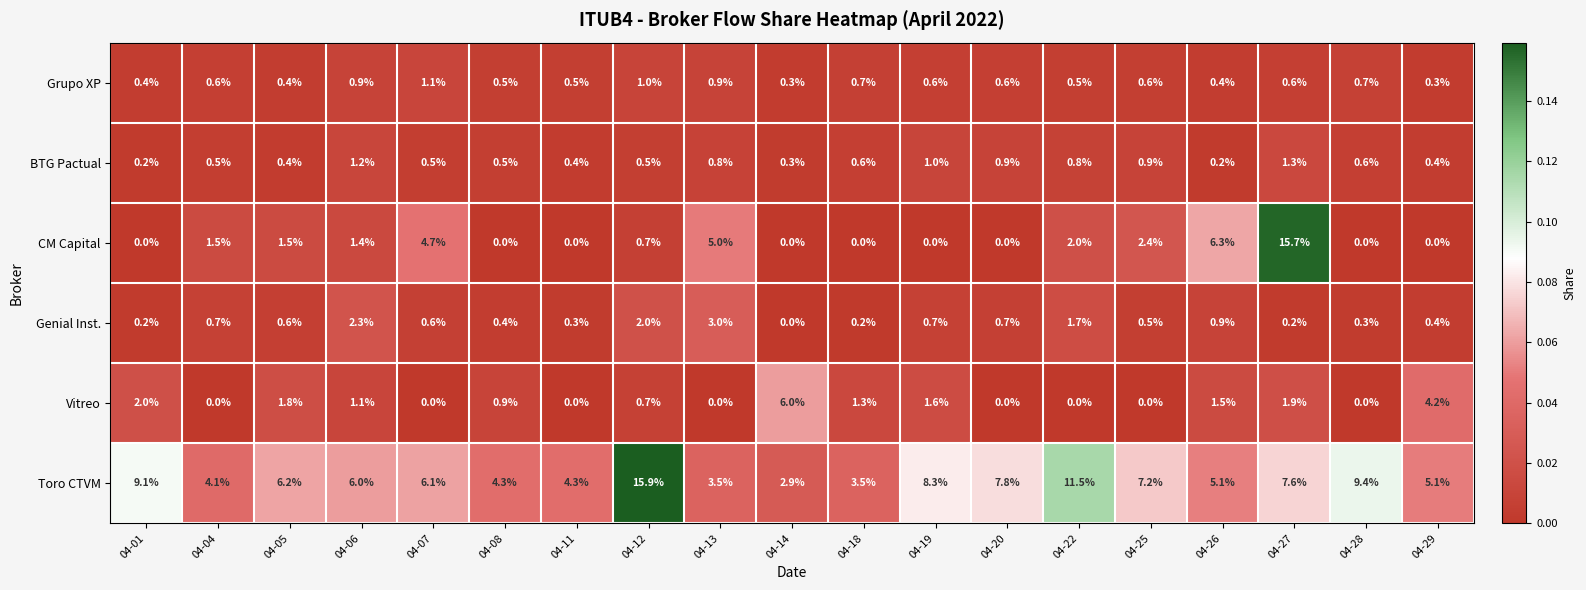

What is the maximum value shown in the chart?

15.9